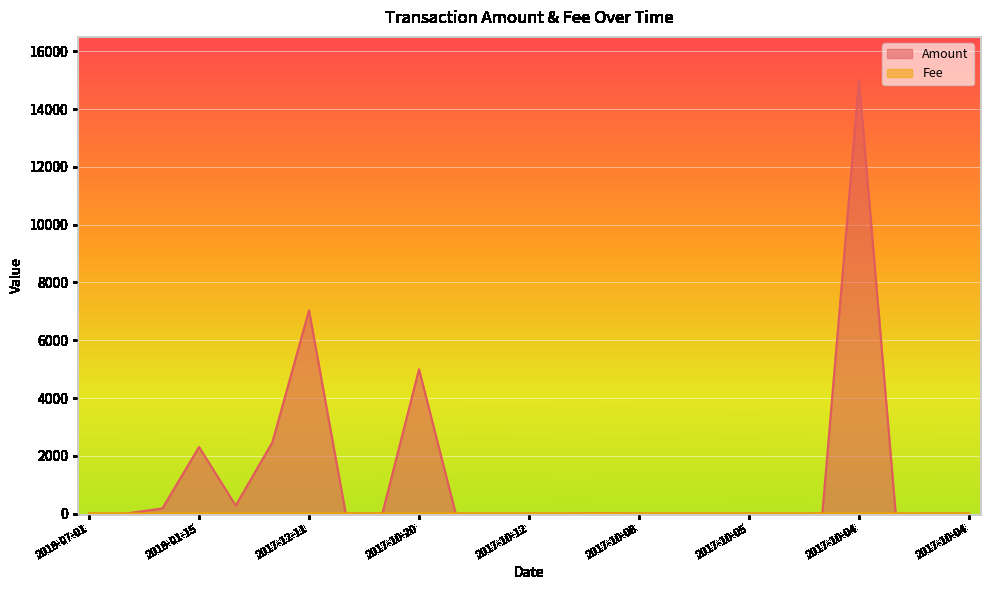

How many data points in Amount are above 1?

9